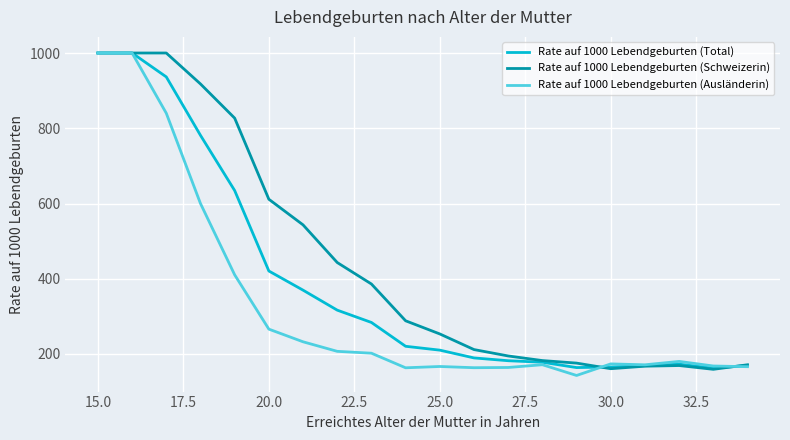

What is the highest value of the Rate auf 1000 Lebendgeburten (Schweizerin) series?

1000.0